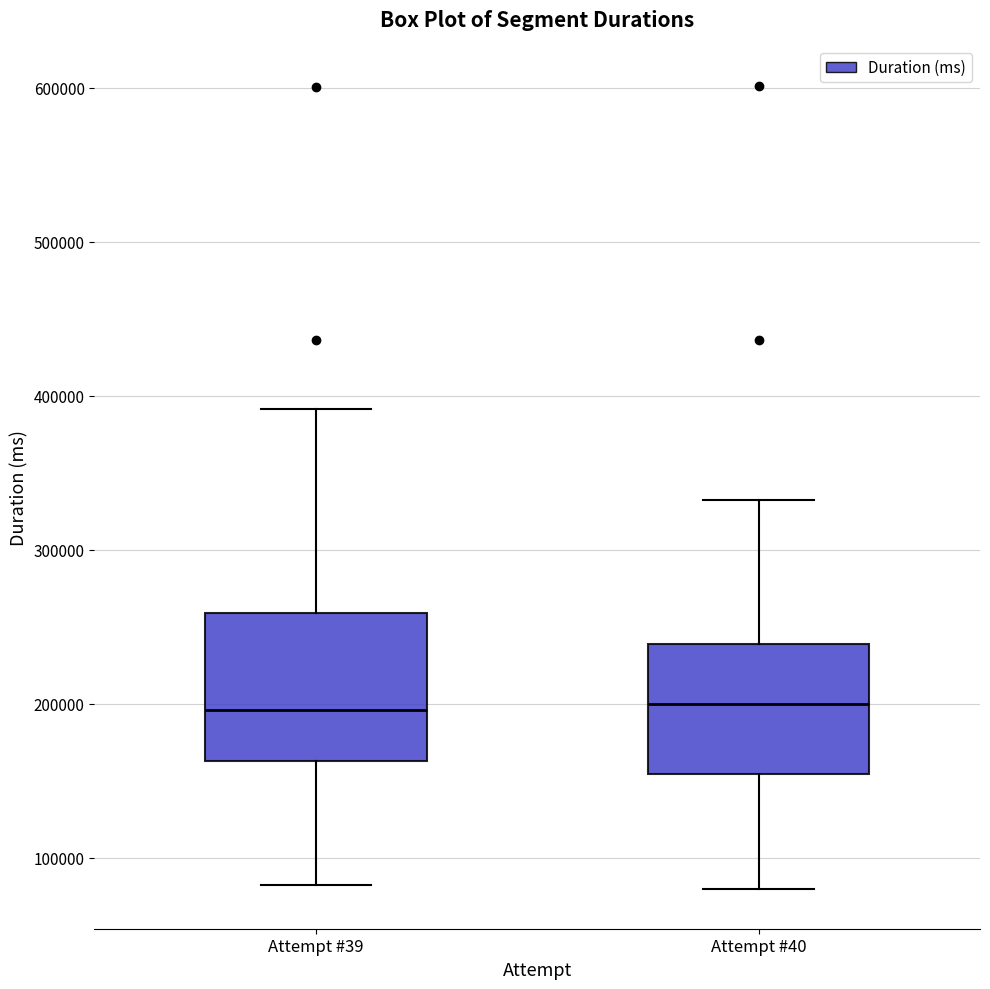

Which box is the tallest, from its lower edge to its upper edge?

Attempt #39